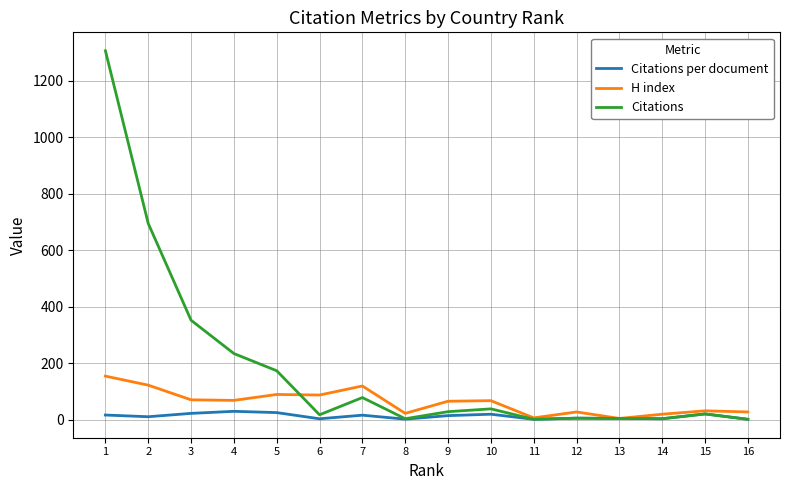

What is the maximum value shown in the chart?

1307.0